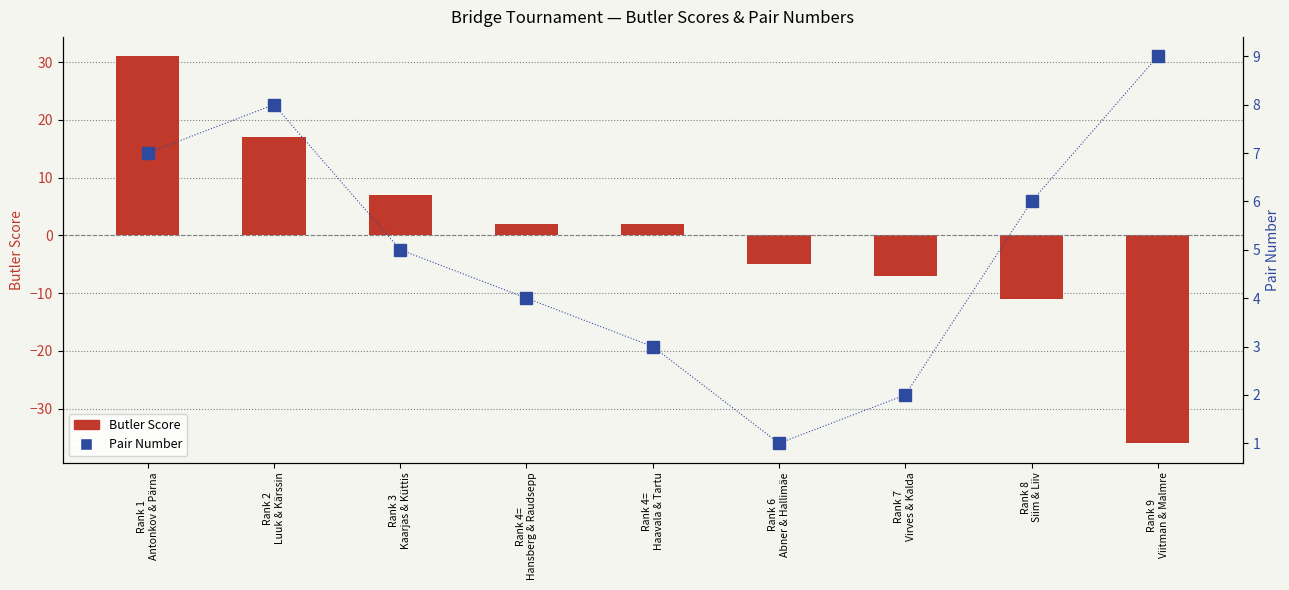

Does the chart contain stacked bars?

No